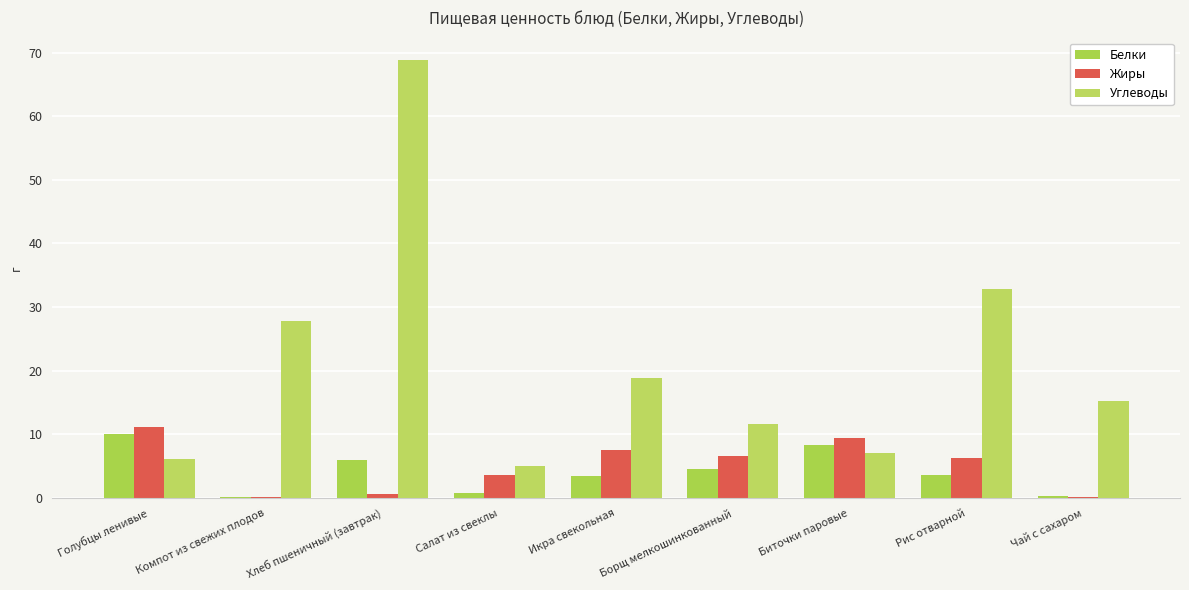

What value does the Жиры series have at Салат из свеклы?

3.7